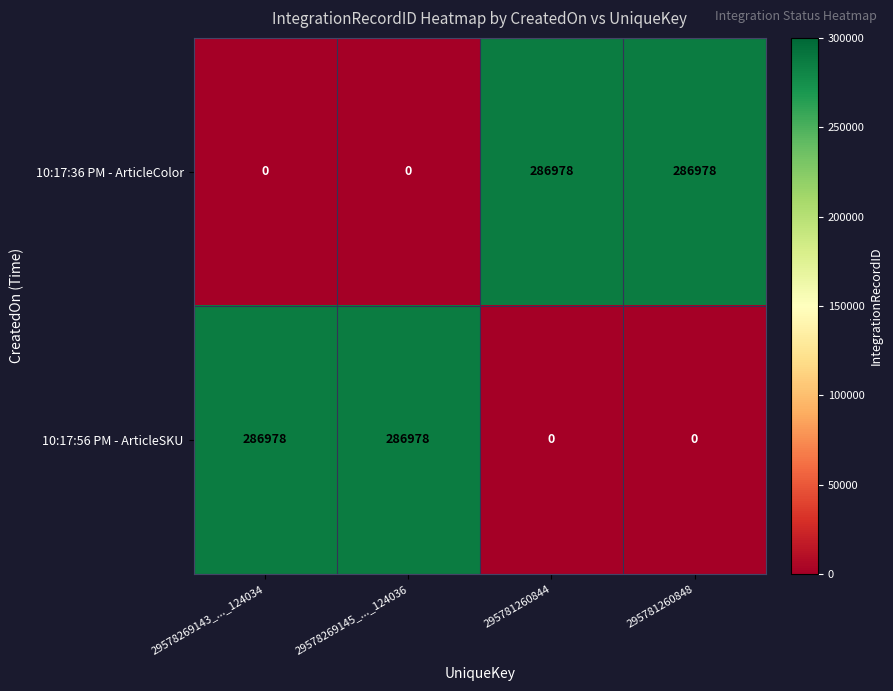

What is the spread (max minus min) of values at 295781260844?

286978